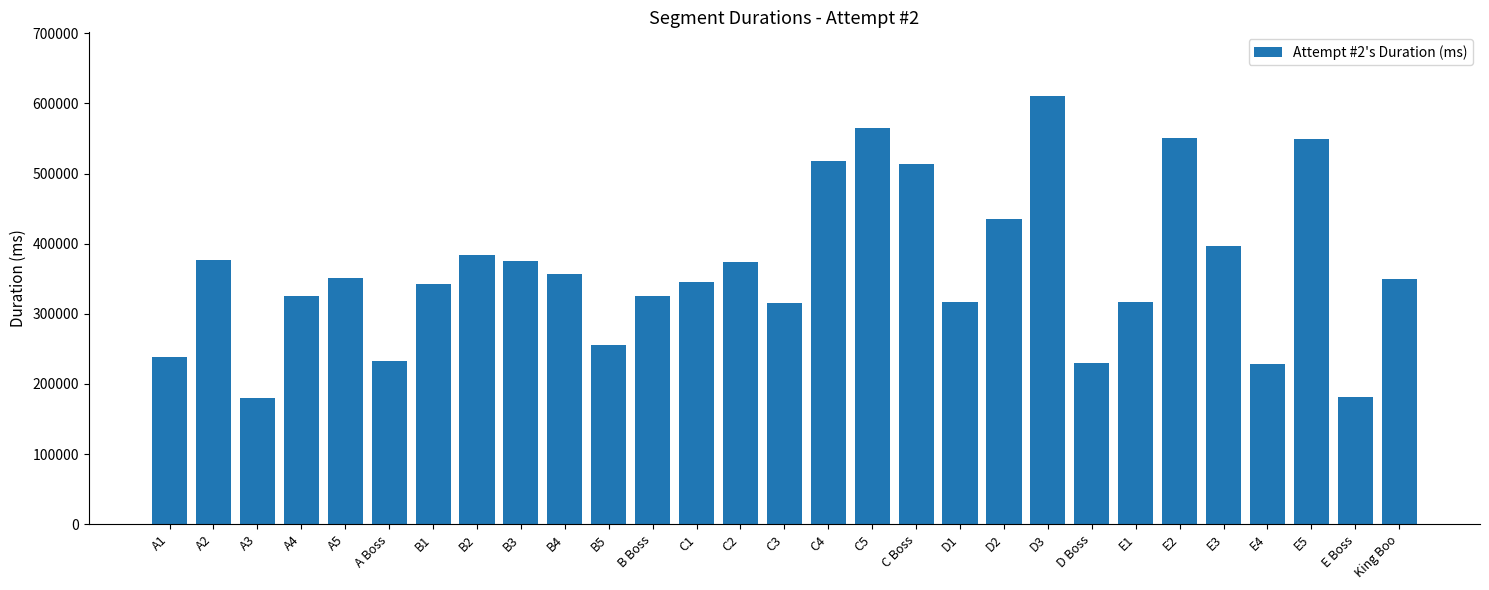

What is the smallest value displayed?

180345